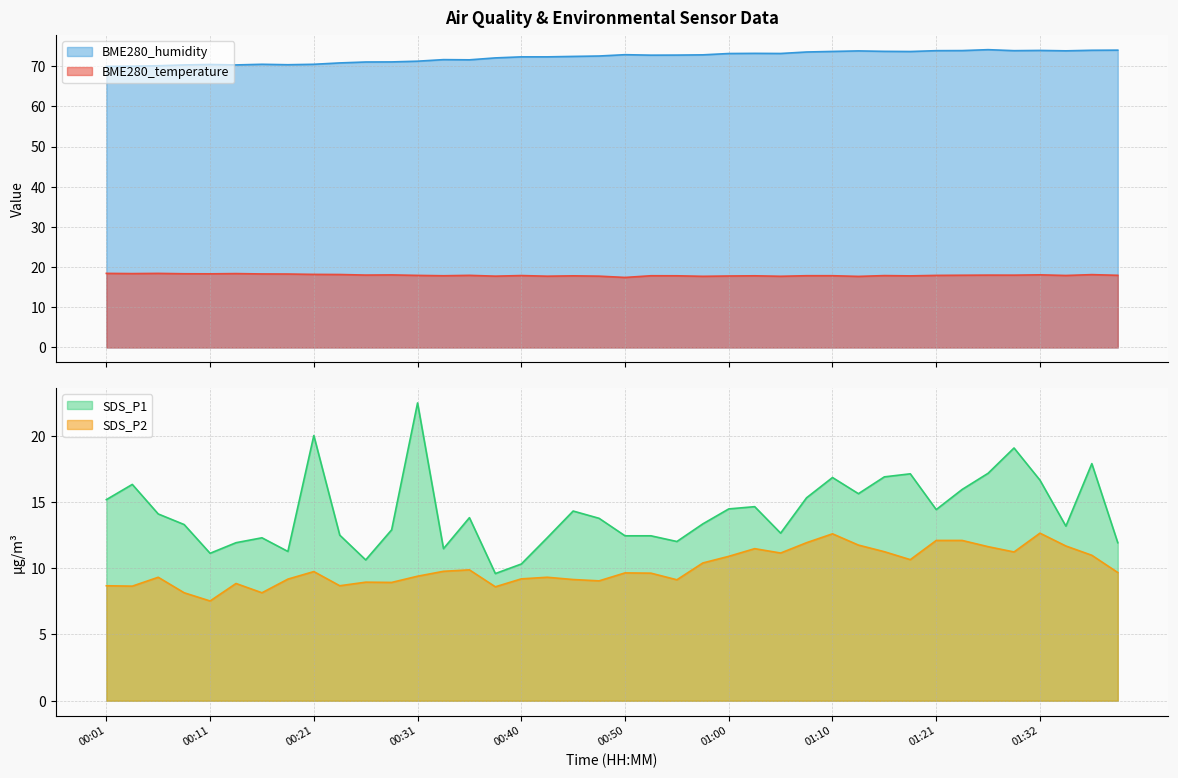

What is the difference between the maximum and minimum values in the SDS_P2 series?

5.1